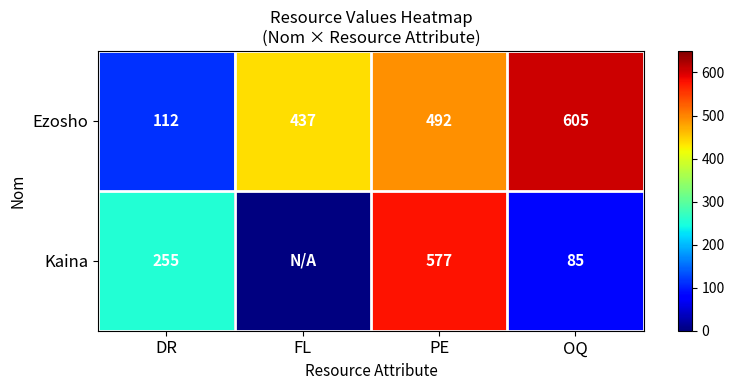

What is the sum of all Ezosho values?

1646